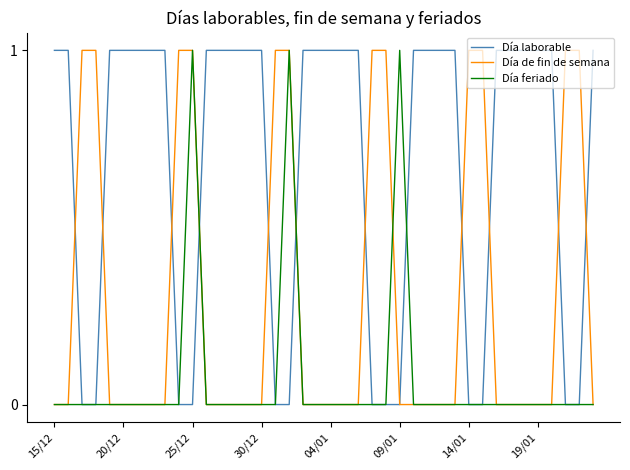

Reading left to right, extract all data points from this chart.

Día laborable: 1	1	0	0	1	1	1	1	1	0	0	1	1	1	1	1	0	0	1	1	1	1	1	0	0	0	1	1	1	1	0	0	1	1	1	1	1	0	0	1
Día de fin de semana: 0	0	1	1	0	0	0	0	0	1	1	0	0	0	0	0	1	1	0	0	0	0	0	1	1	0	0	0	0	0	1	1	0	0	0	0	0	1	1	0
Día feriado: 0	0	0	0	0	0	0	0	0	0	1	0	0	0	0	0	0	1	0	0	0	0	0	0	0	1	0	0	0	0	0	0	0	0	0	0	0	0	0	0